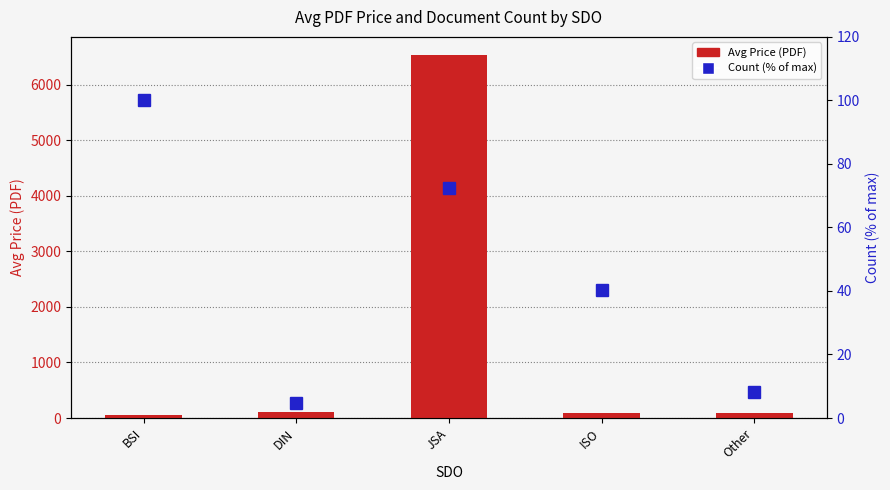

What are all the series names shown in the legend?

Avg Price (PDF), Count (% of max)